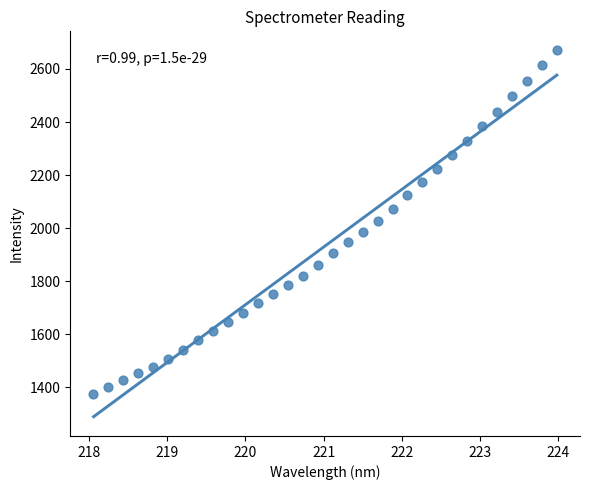

What is the range of Y values (max minus min)?

1297.4